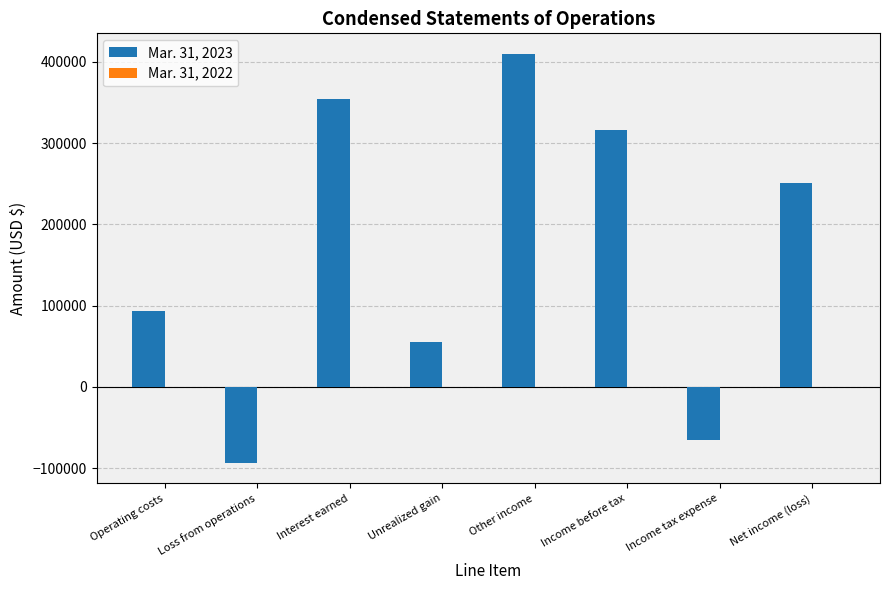

Which label corresponds to the largest value in the chart?

Other income